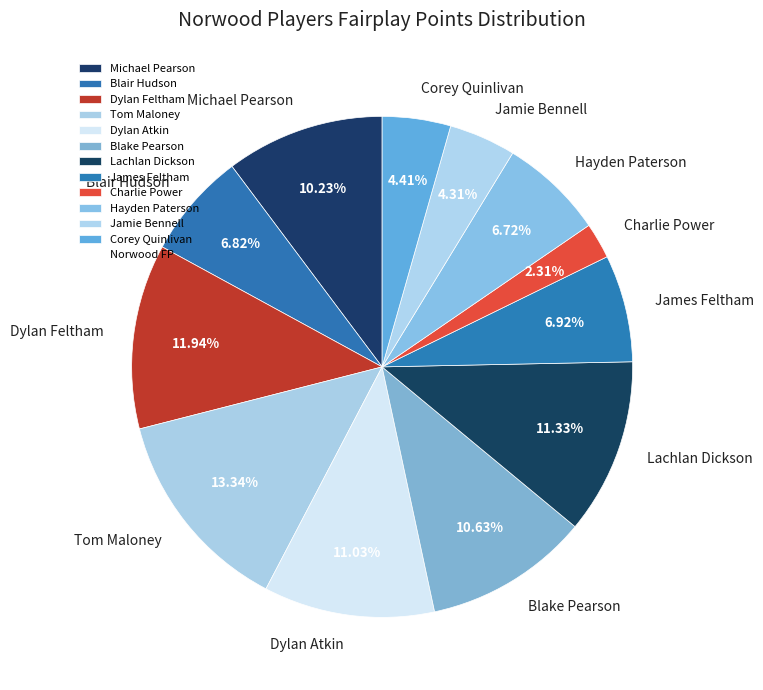

Between Michael Pearson and Jamie Bennell, which is larger?

Michael Pearson